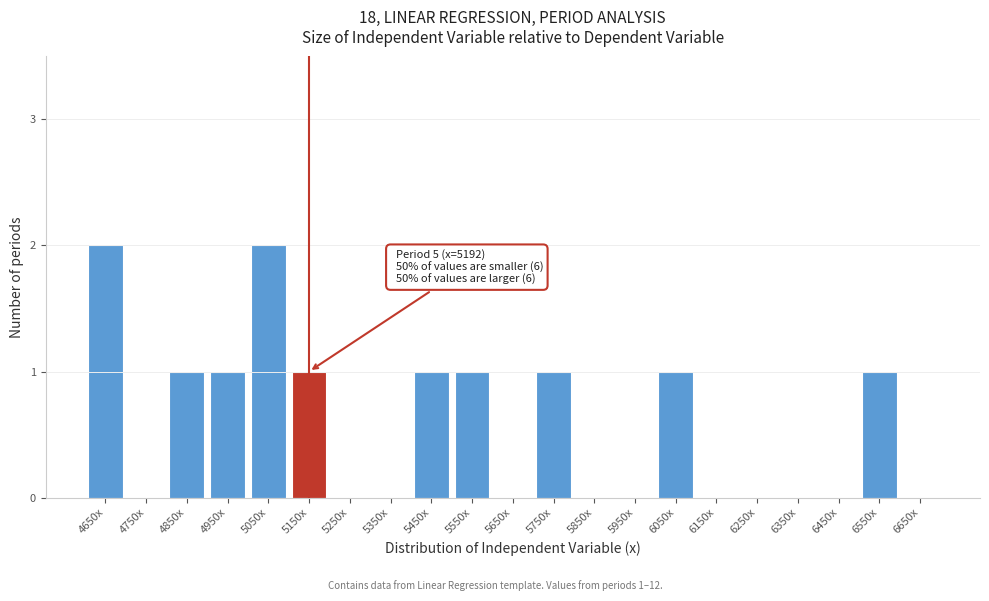

Reading right to left, what are all the values shown in this chart?

6650x=0	6550x=1	6450x=0	6350x=0	6250x=0	6150x=0	6050x=1	5950x=0	5850x=0	5750x=1	5650x=0	5550x=1	5450x=1	5350x=0	5250x=0	5150x=1	5050x=2	4950x=1	4850x=1	4750x=0	4650x=2